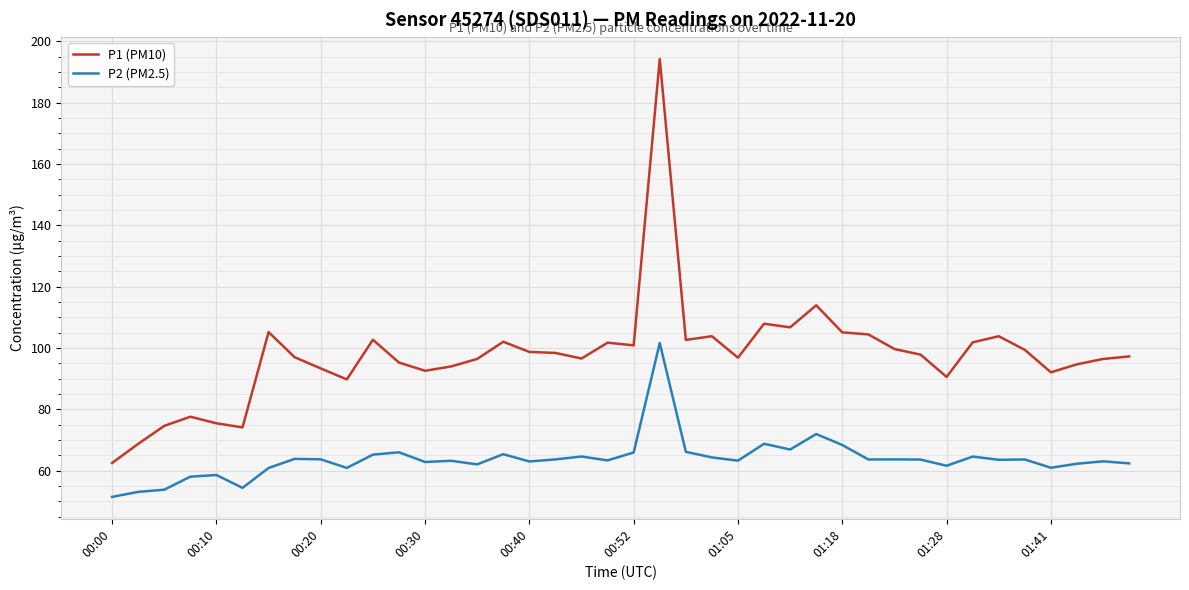

Rank the series by their average value, from highest to lowest.

P1 (PM10), P2 (PM2.5)